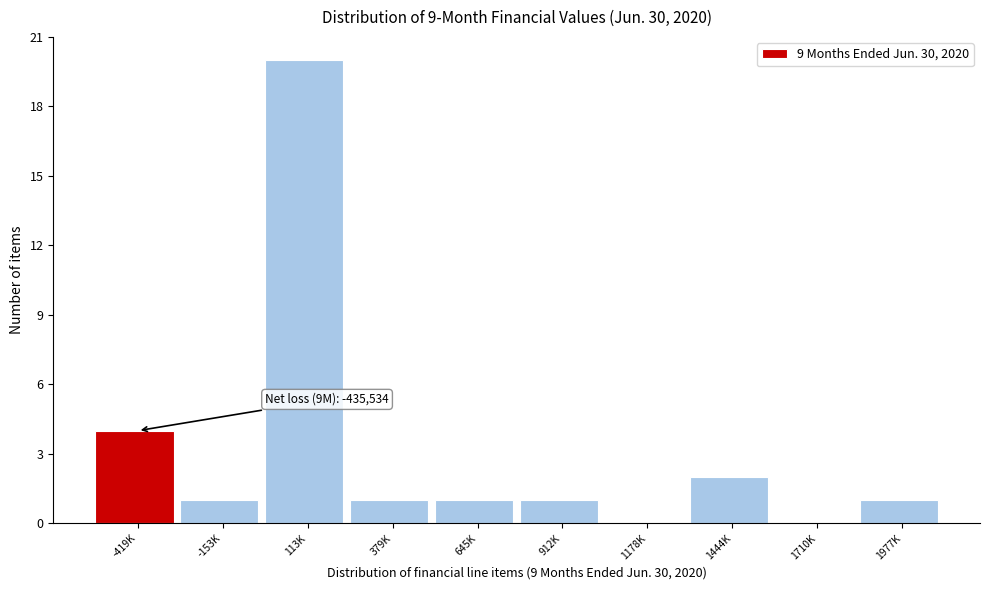

Reading left to right, what are all the values shown in this chart?

-419K=4	-153K=1	113K=20	379K=1	645K=1	912K=1	1178K=0	1444K=2	1710K=0	1977K=1